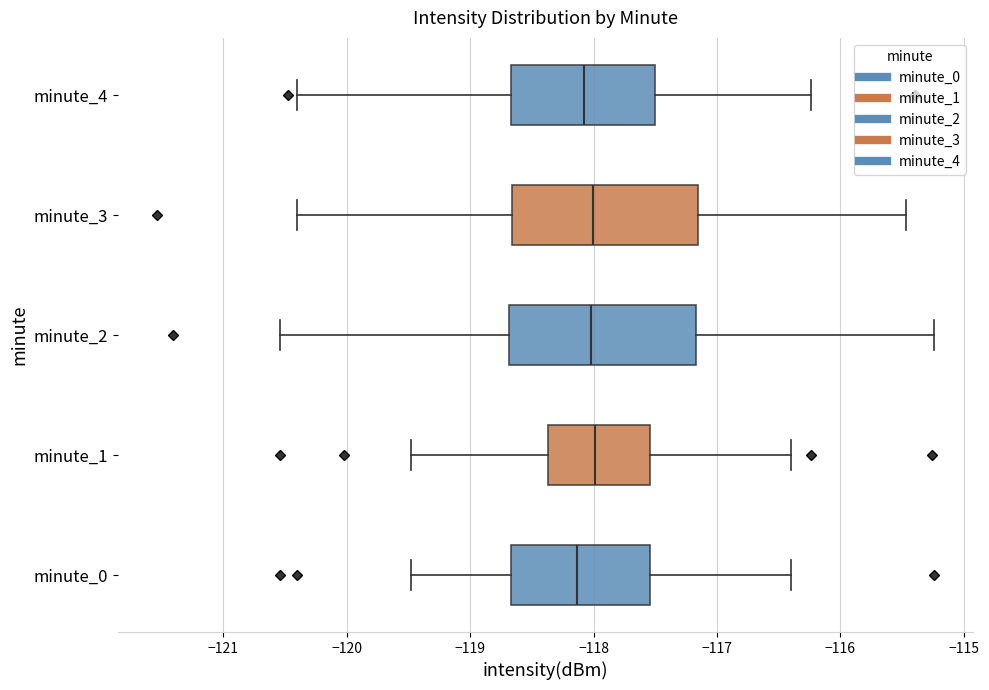

Where does the median line of the box for minute_2 sit on the x-axis? The values are not printed on the chart, so give them approximately, as read against the axis.

-118.0